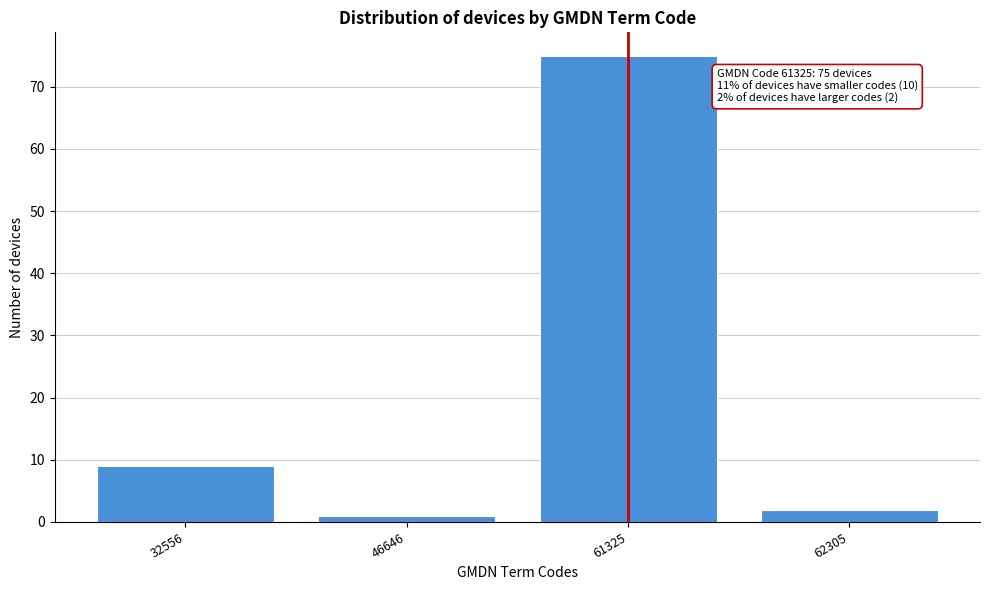

Reading left to right, transcribe all the data shown in this chart.

9	1	75	2